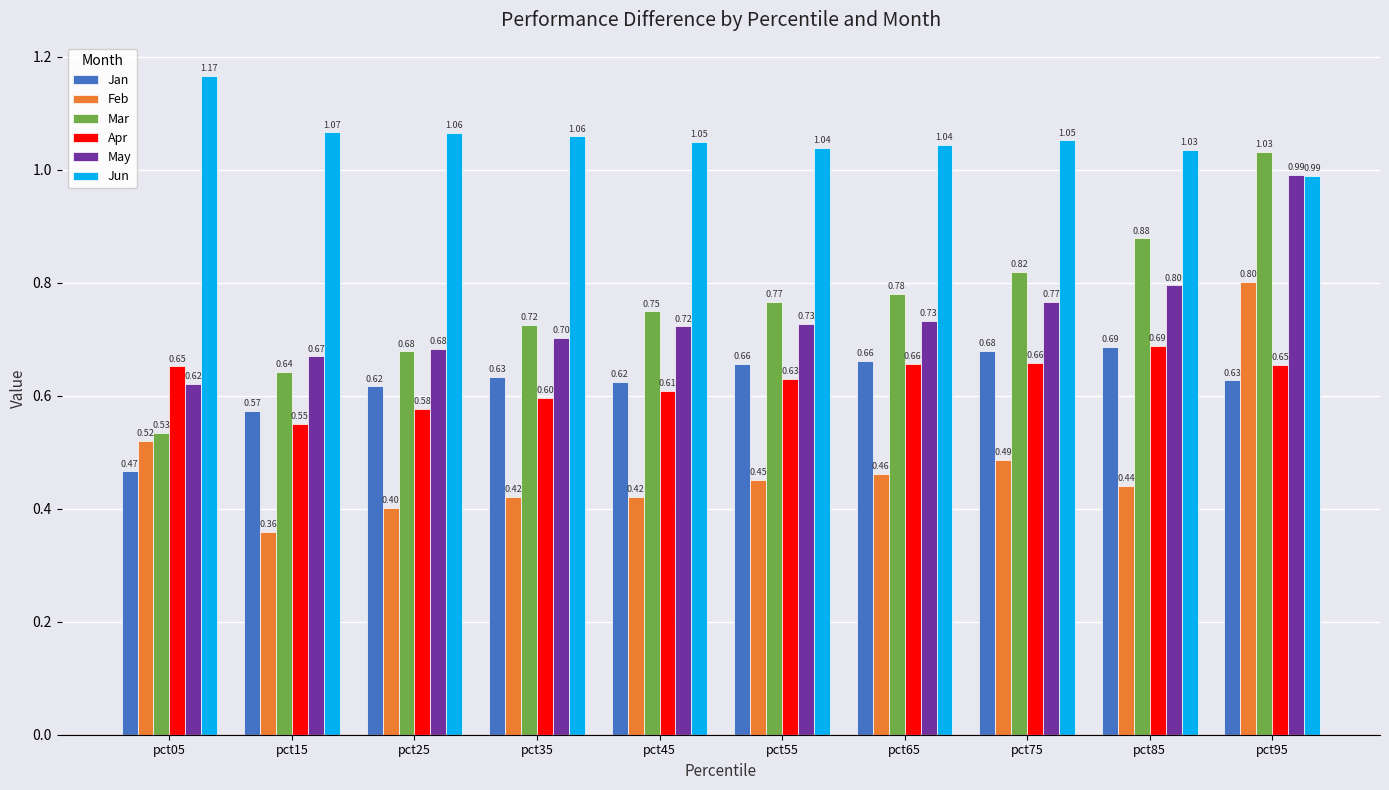

How many groups of bars are there?

10